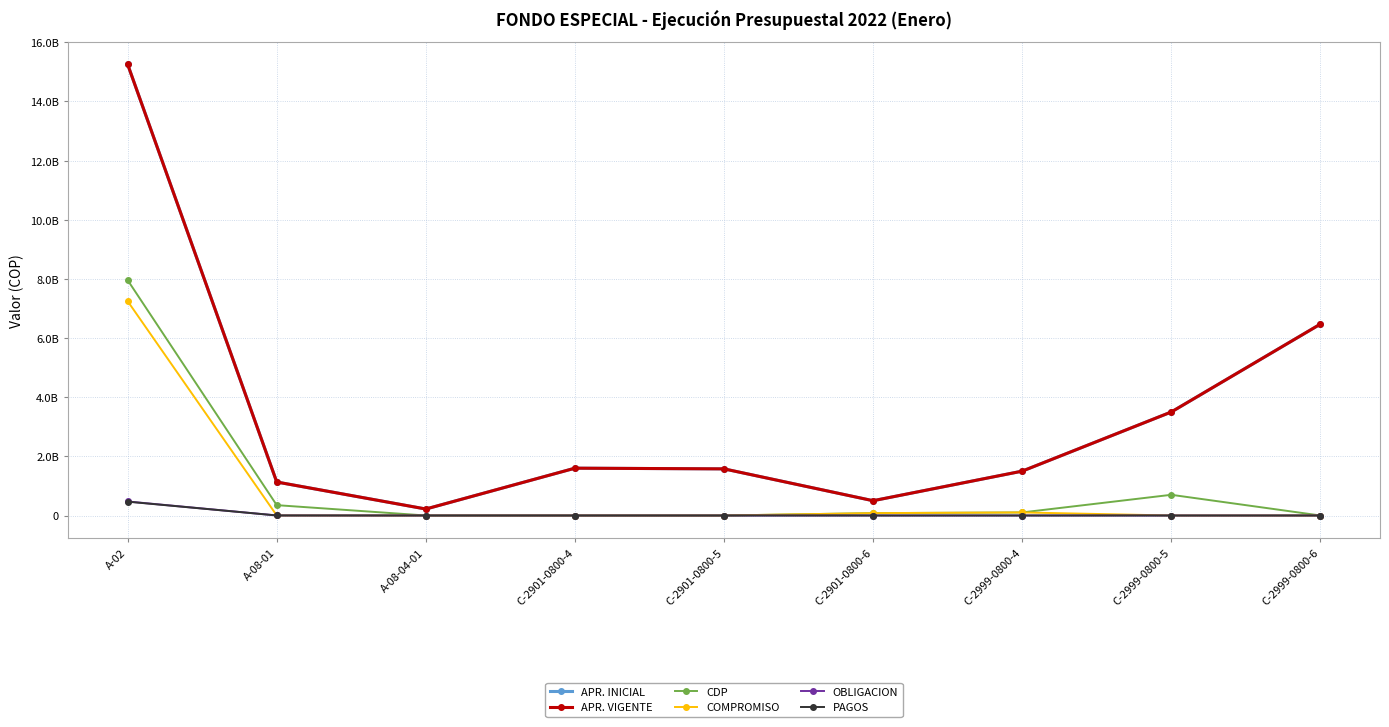

The value of APR. INICIAL at C-2999-0800-6 is 6471000000. True or false?

True